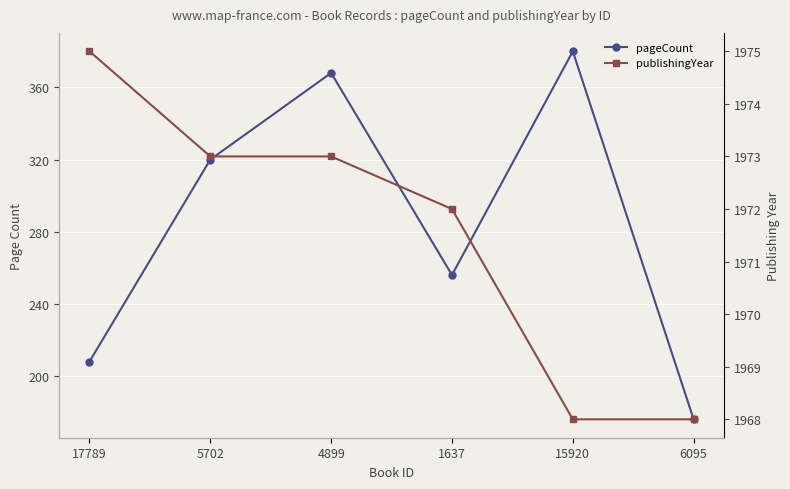

What is the label of the 6th point from the left?

6095